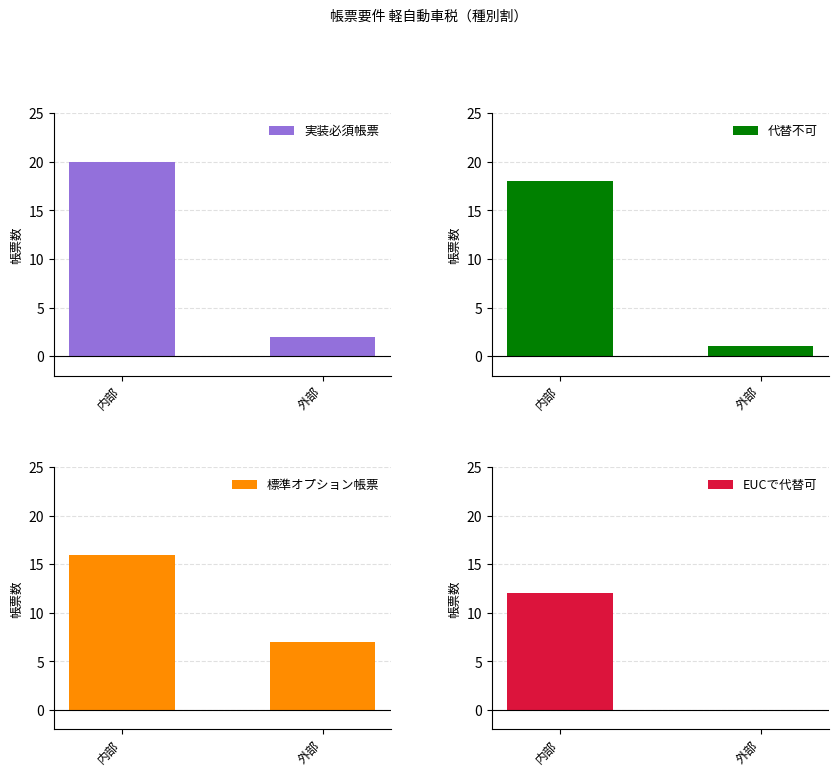

What is the value of the 実装必須帳票 bar at the 1st from the left?

20